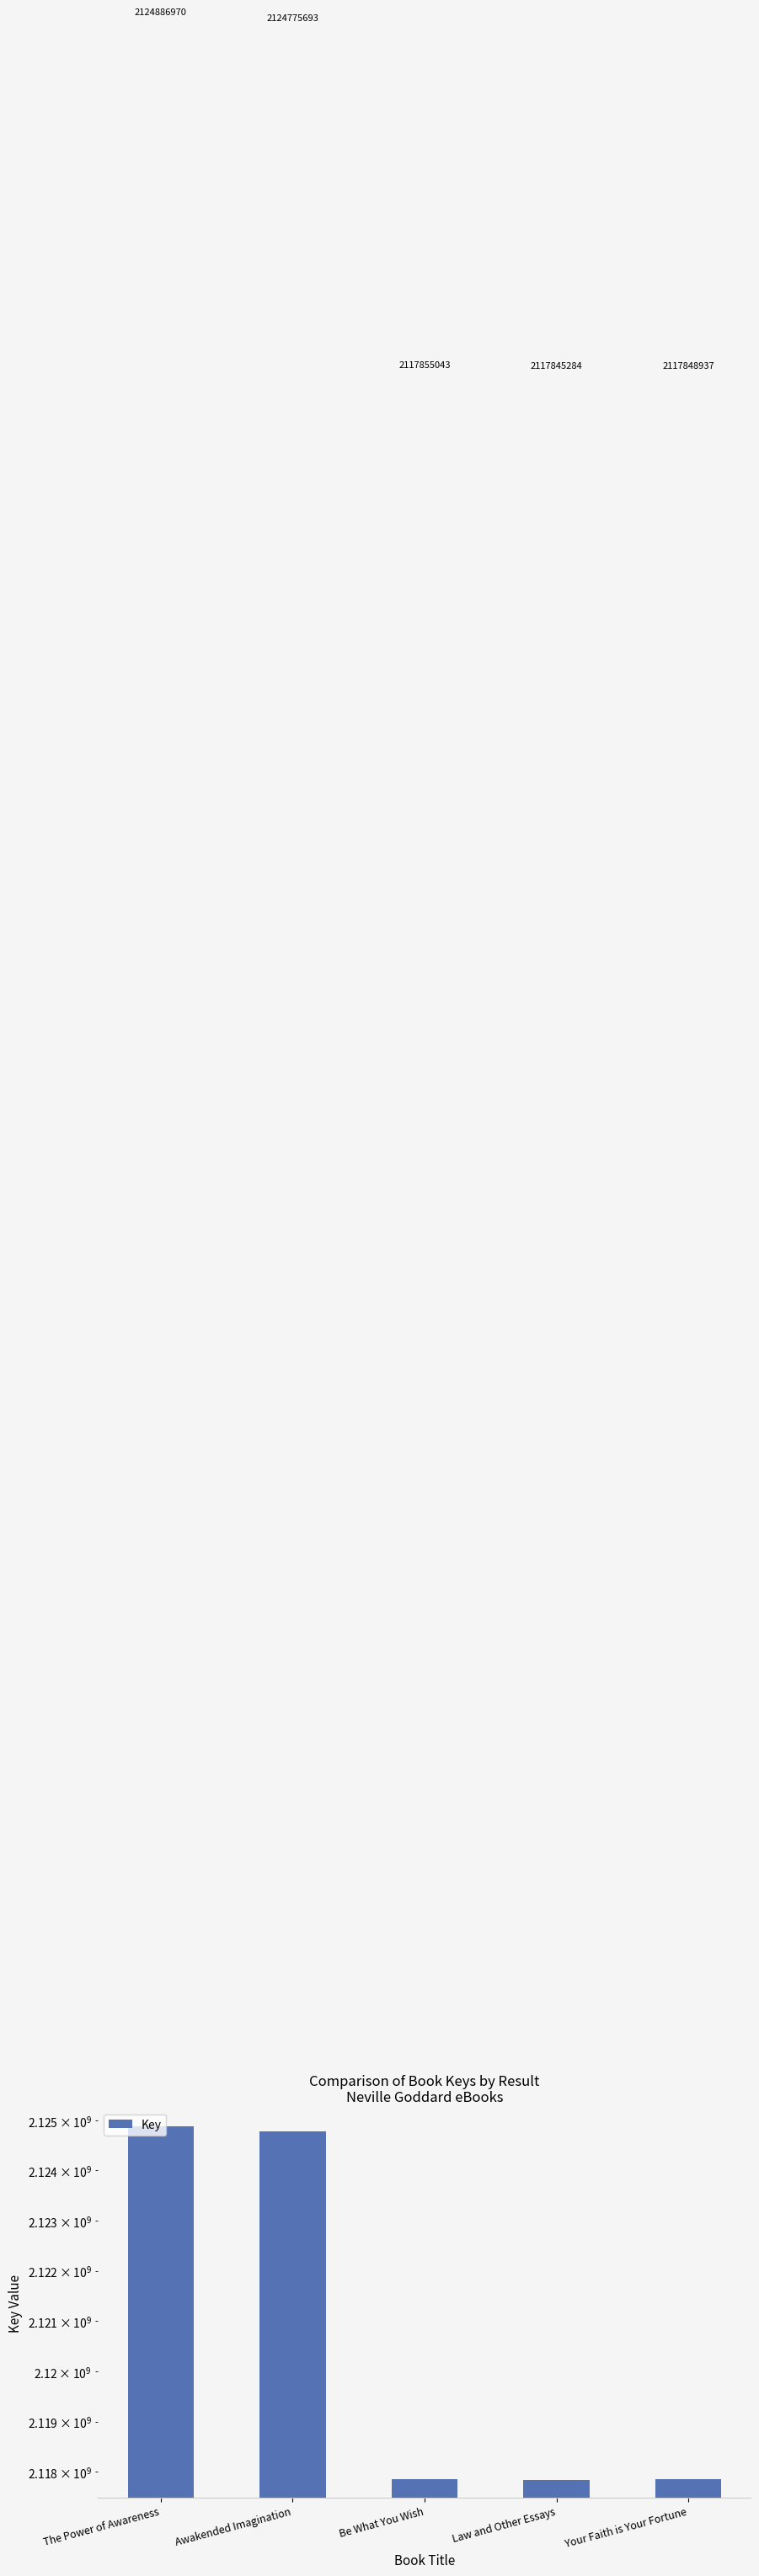

What is the label of the 2nd bar from the left?

Awakended Imagination